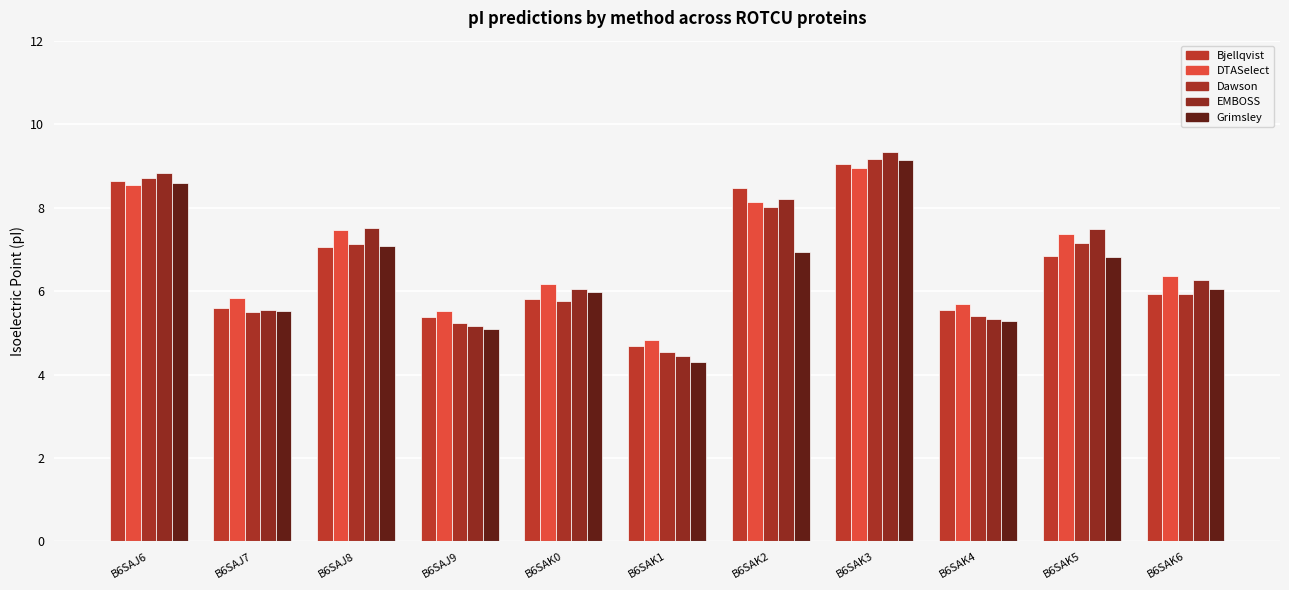

What position from the right is B6SAK4?

3